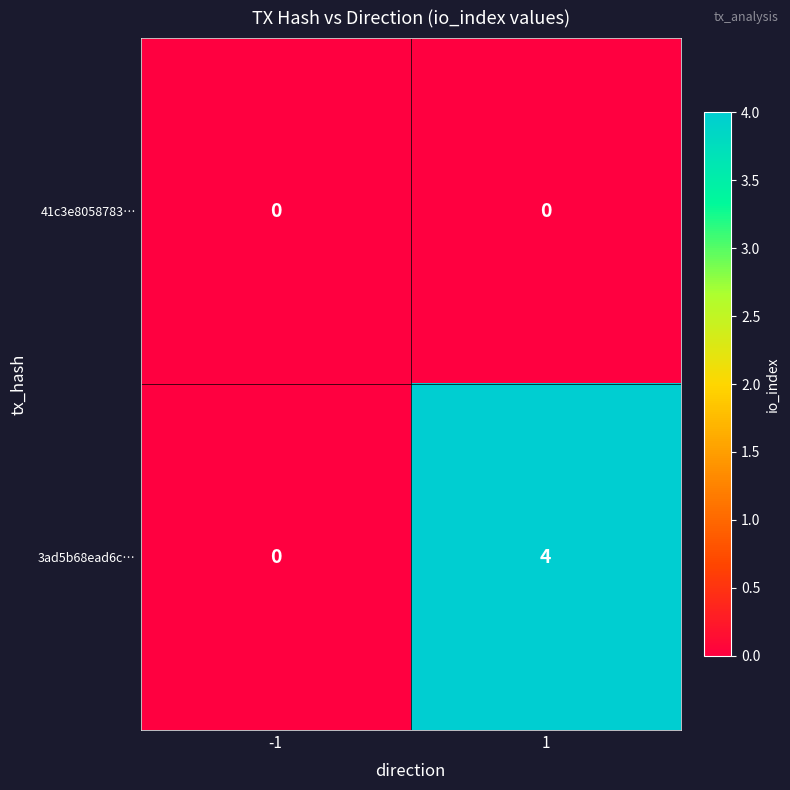

Rank the series by their maximum value, from lowest to highest.

41c3e8058783…, 3ad5b68ead6c…